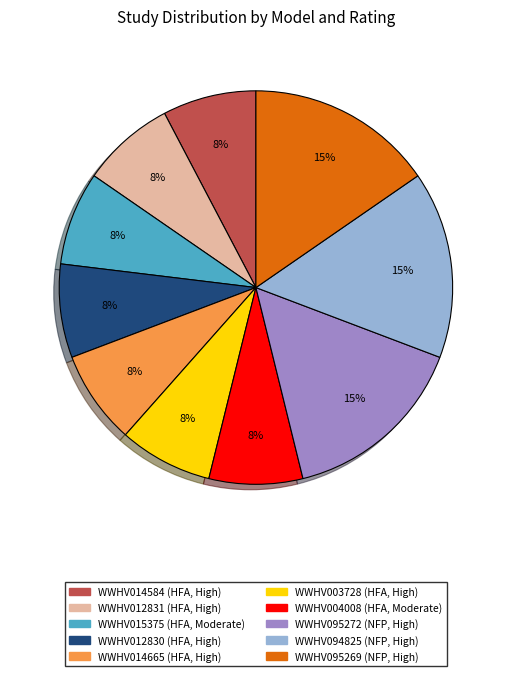

To the nearest percent, what is the average slice percentage?

10%